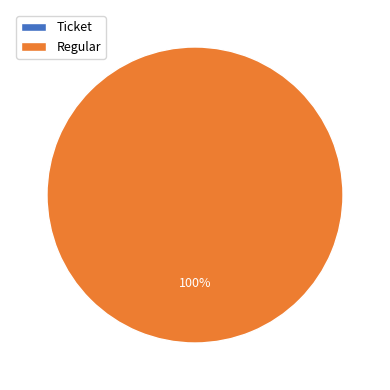

True or false: Regular (io_index=2) accounts for 100% of the total.

True